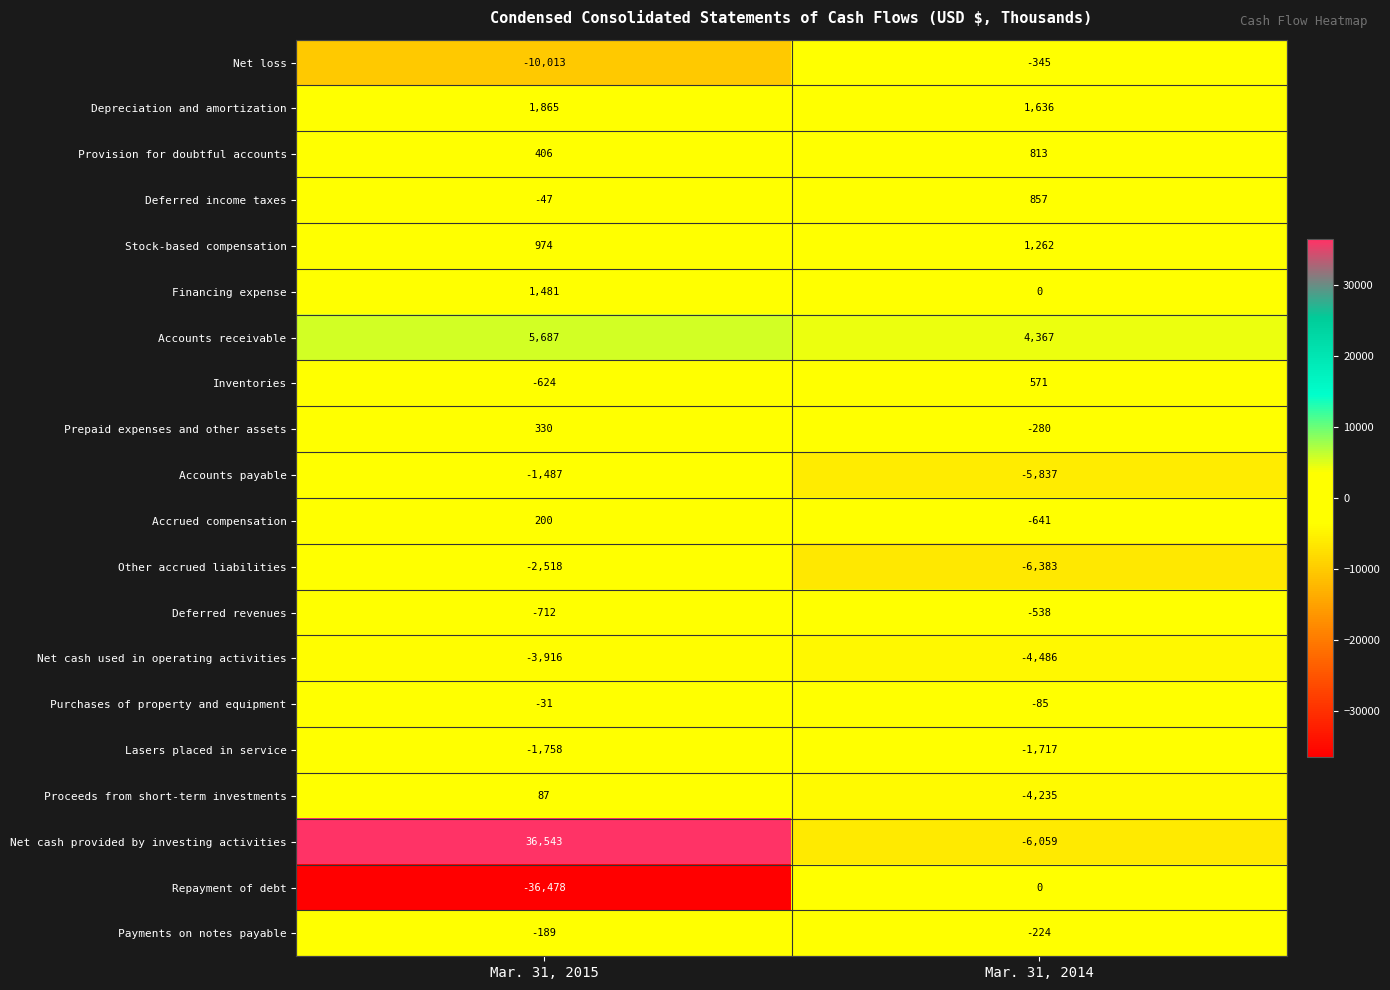

What is the maximum value shown in the chart?

36543